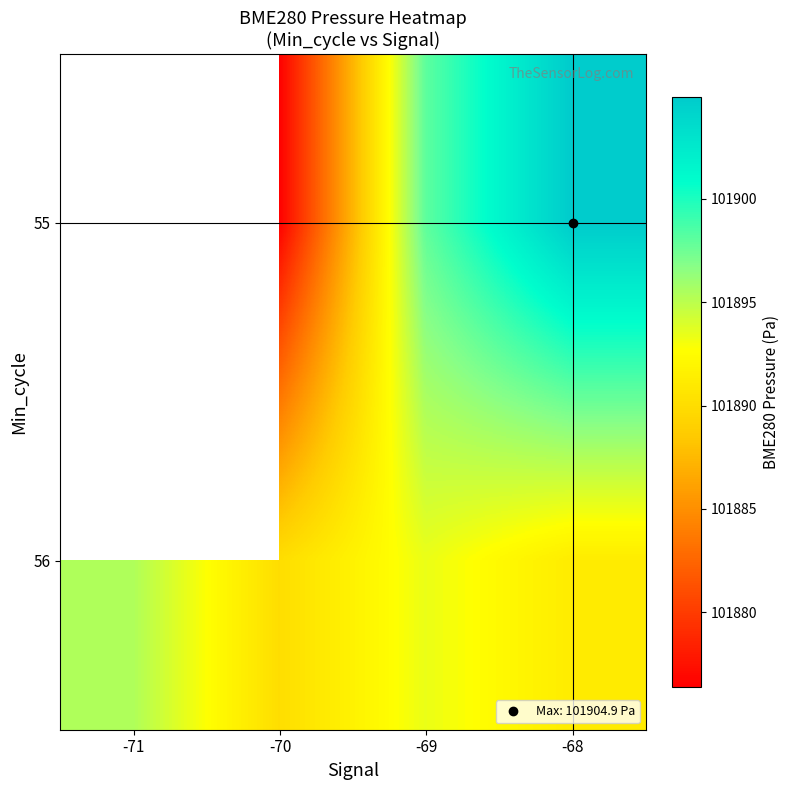

What is the difference between the second highest and minimum values in the 56 series?

3.3